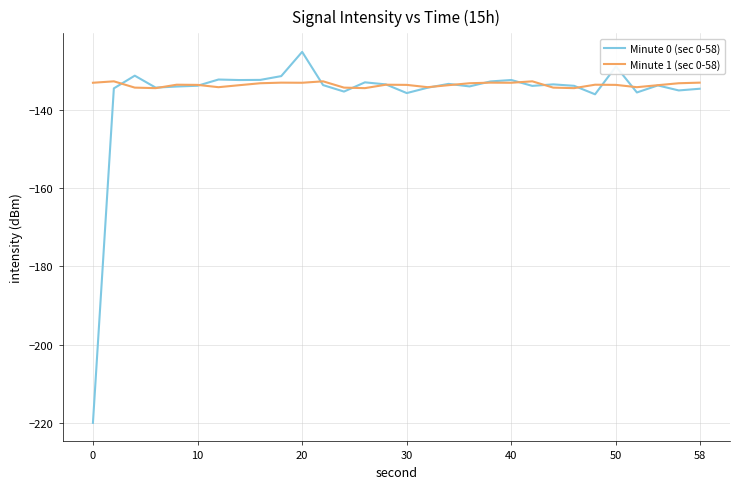

Which series has the largest range (max minus min)?

Minute 0 (sec 0-58)